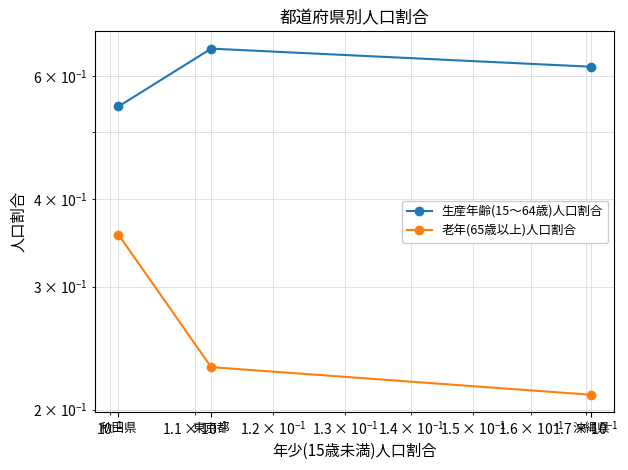

What are all the series names shown in the legend?

生産年齢(15～64歳)人口割合, 老年(65歳以上)人口割合